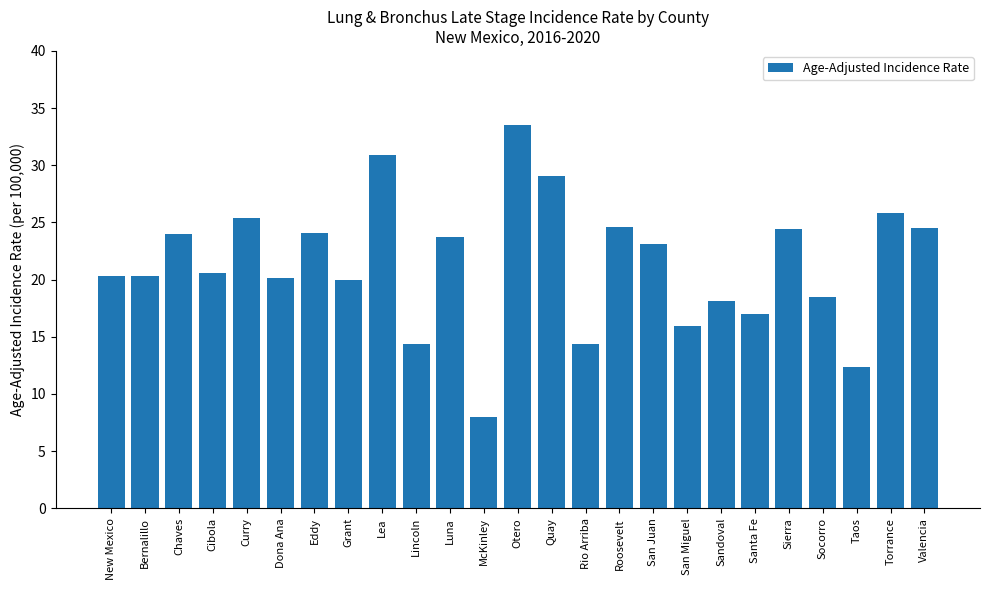

What is the ratio of the value at Otero to the value at Socorro?

1.8